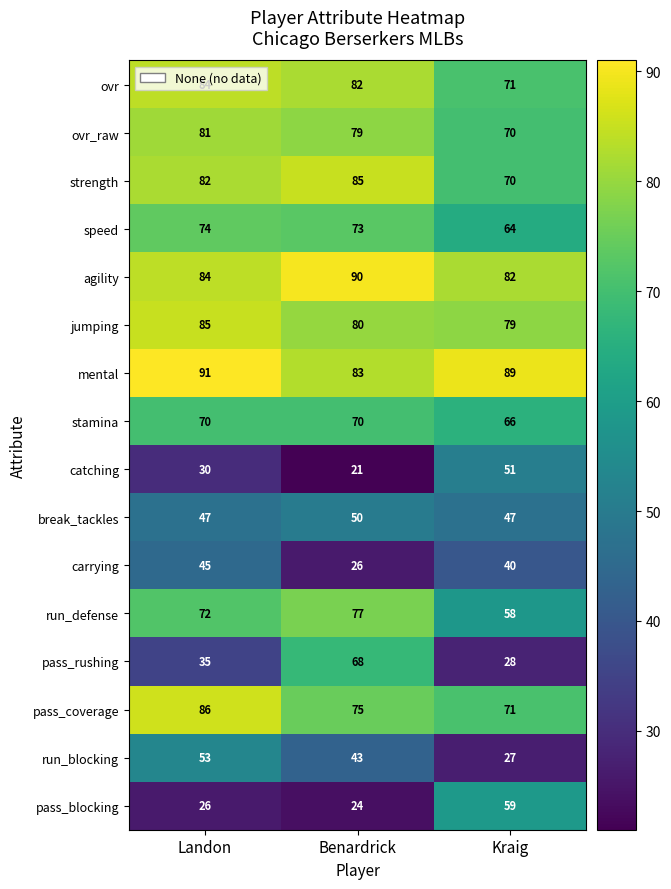

What is the approximate value of ovr_raw at Benardrick, to the nearest 10?

80